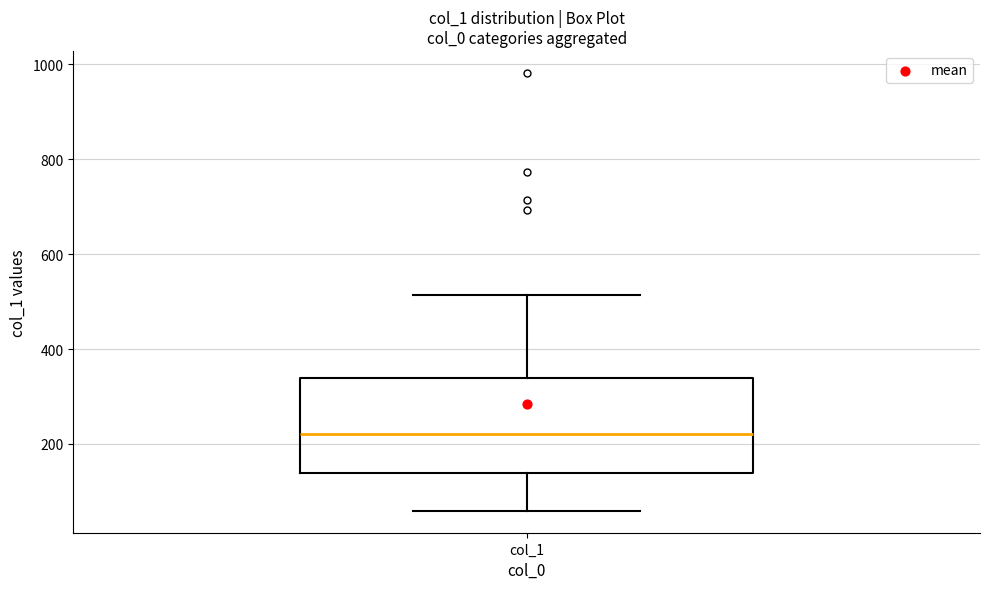

Transcribe this box plot: give where the median line is, the range the box spans, and where the two whiskers end, as read against the y-axis. The values are not printed on the chart, so give them approximately, as read against the axis.

median 220, box 140 to 340, whiskers 60 to 520